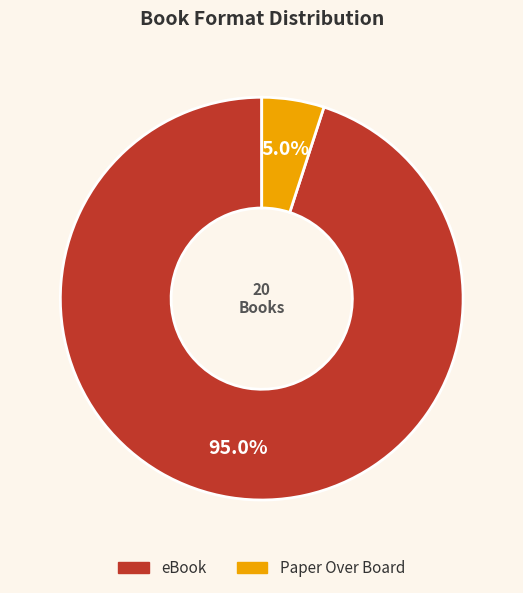

To the nearest percent, what is the difference between the eBook and Paper Over Board slice percentages?

90%